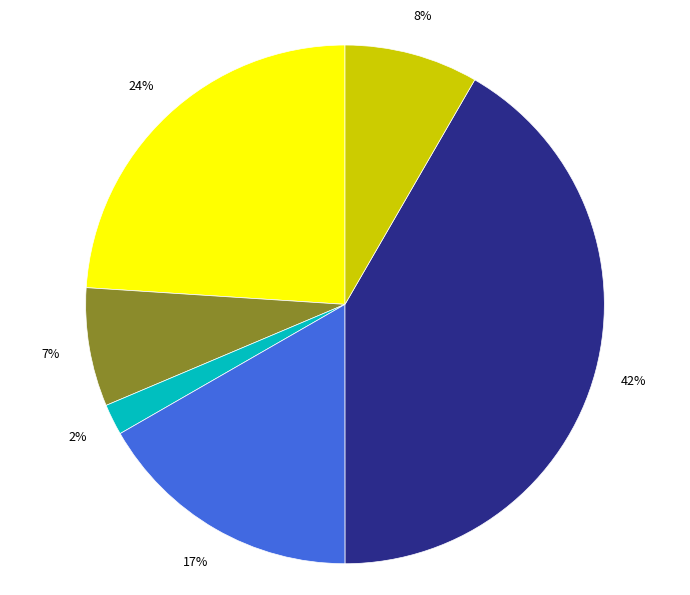

Does any single category account for the majority?

No